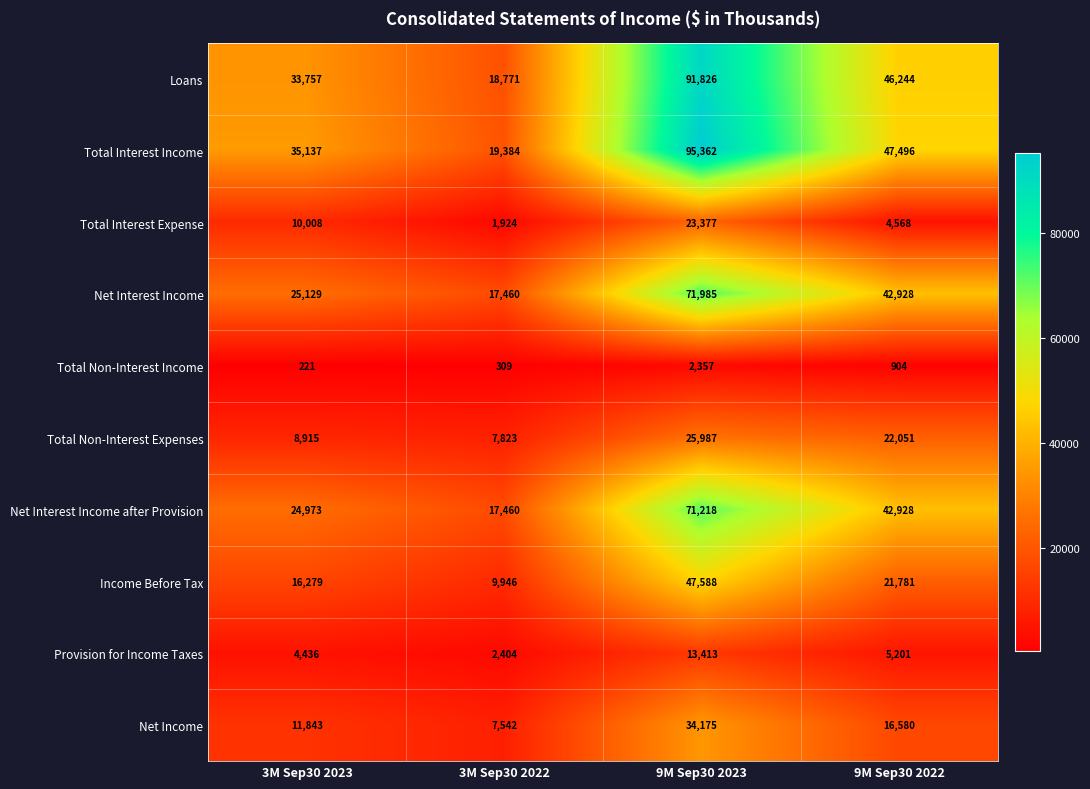

Which category has the lowest value in the Total Non-Interest Expenses series?

3M Sep30 2022